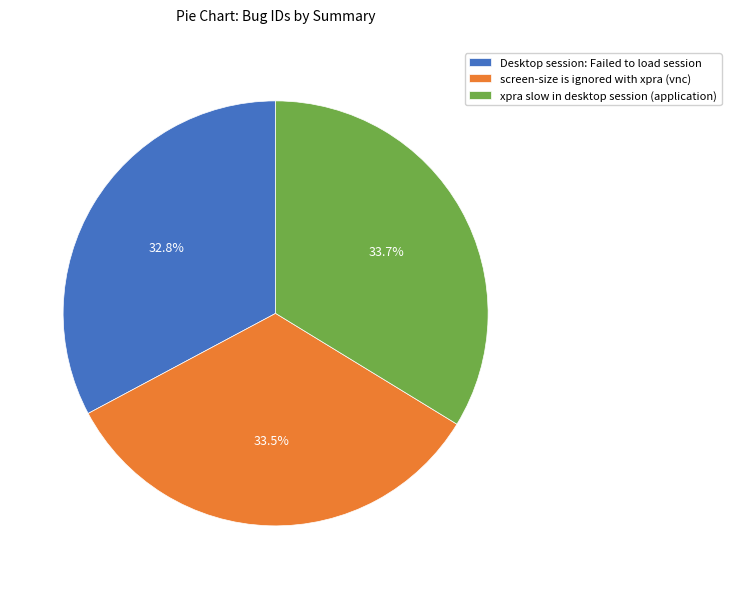

To the nearest percent, what percentage of the pie is xpra slow in desktop session (application)?

34%